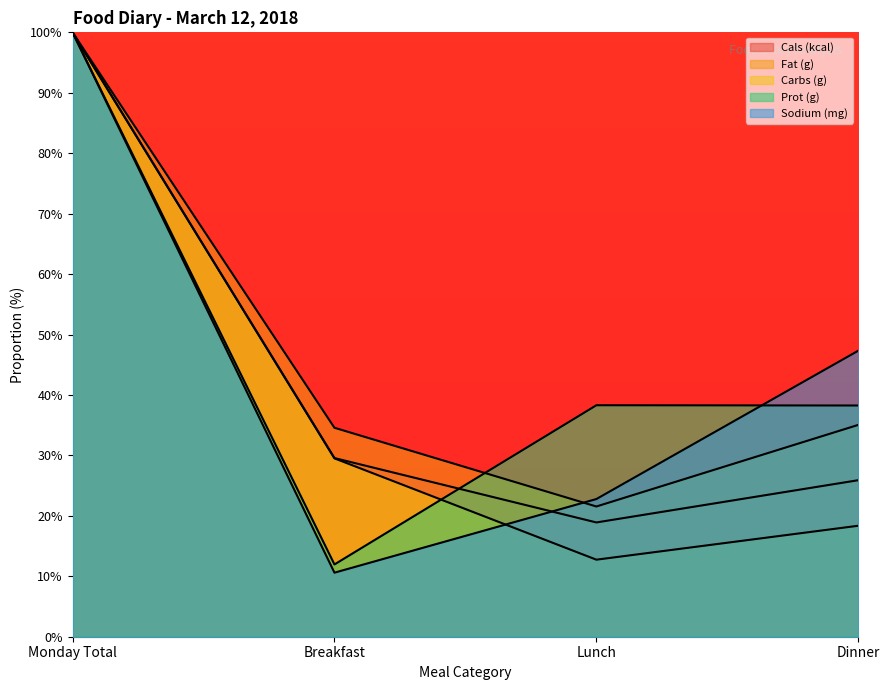

Is it true that Cals (kcal) equals 40.0 at Dinner?

False